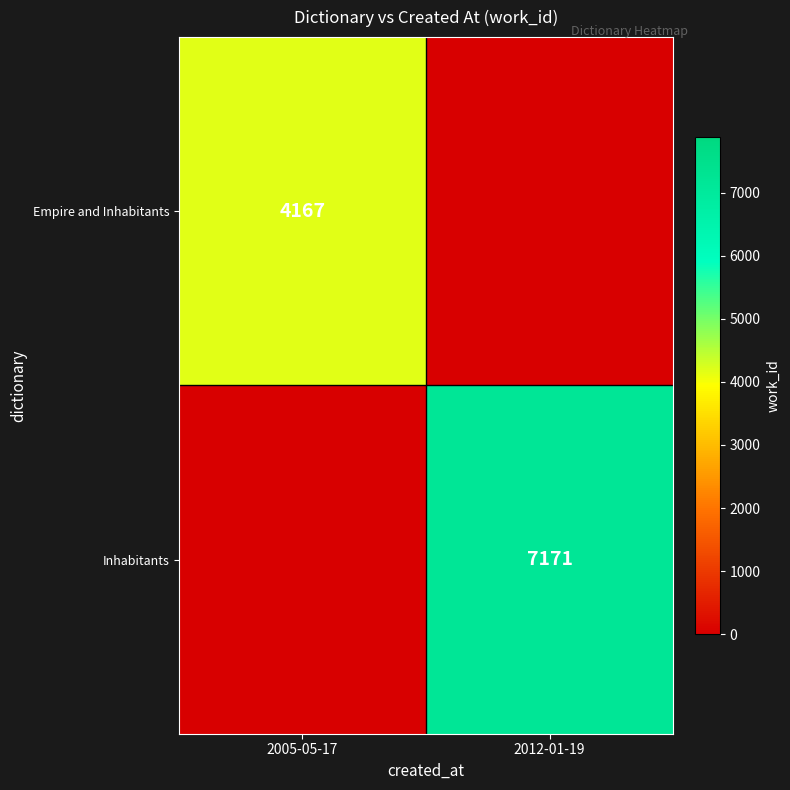

True or false: Inhabitants has a value of 7171 at 2012-01-19.

True